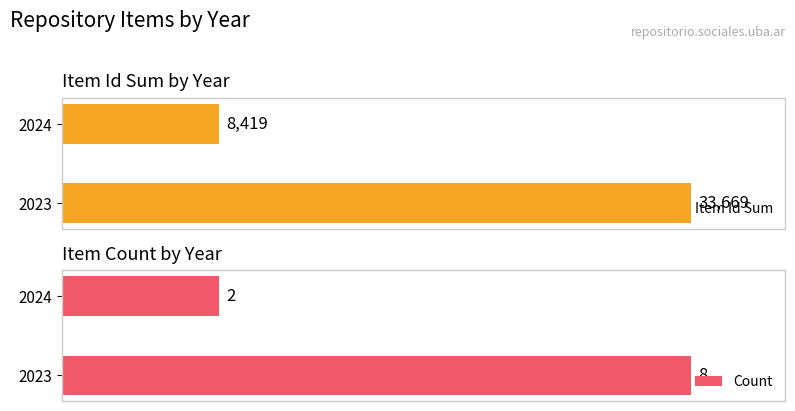

List the labels in order of Item Id Sum value, smallest first.

2024, 2023